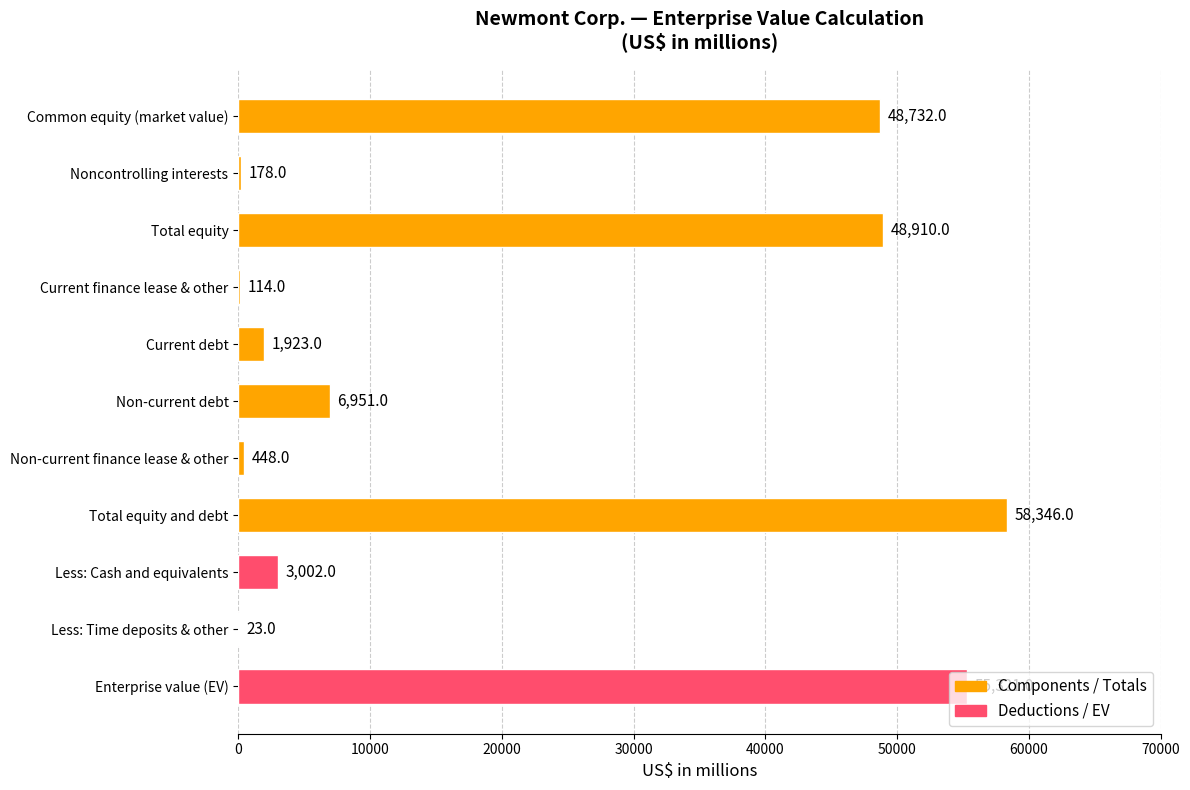

What is the maximum value shown in the chart?

58346